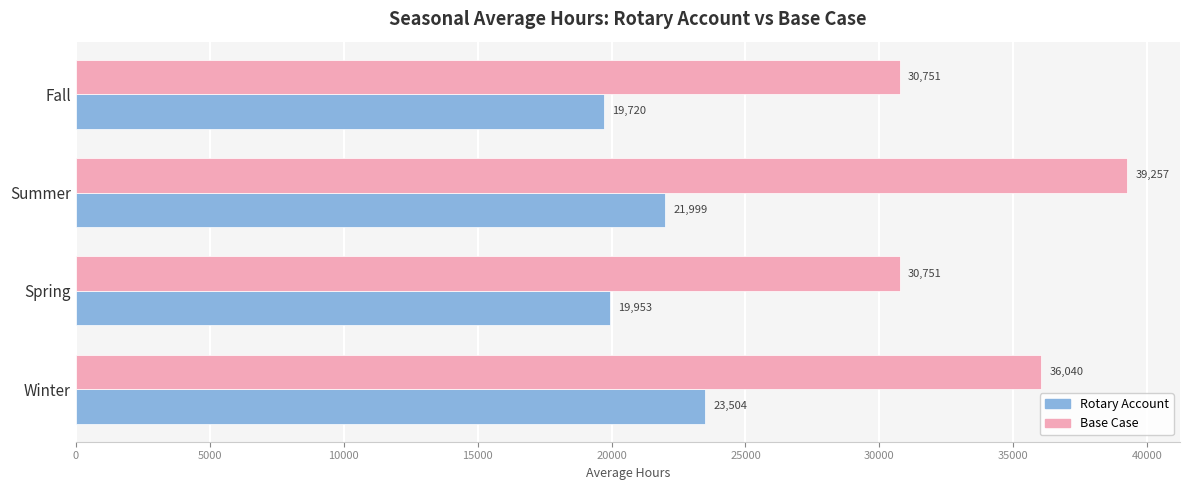

What is the highest value of the Base Case series?

39257.2